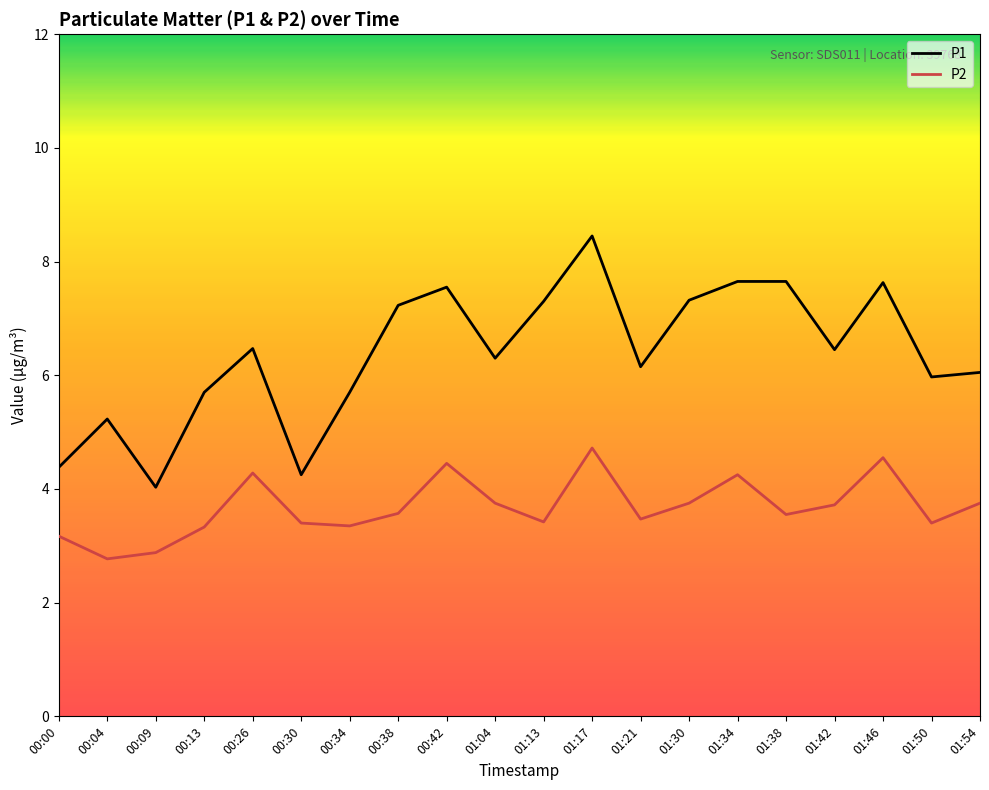

What position from the right is 00:42?

12